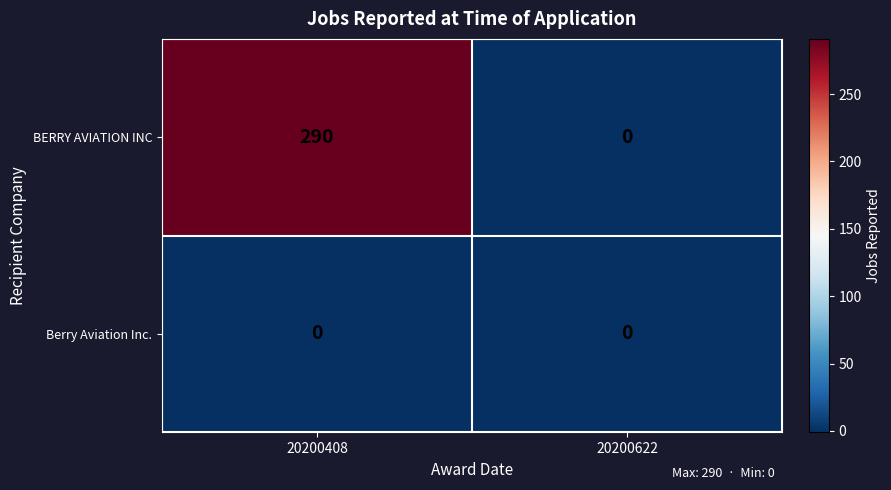

The value of BERRY AVIATION INC at 20200408 is 389. True or false?

False